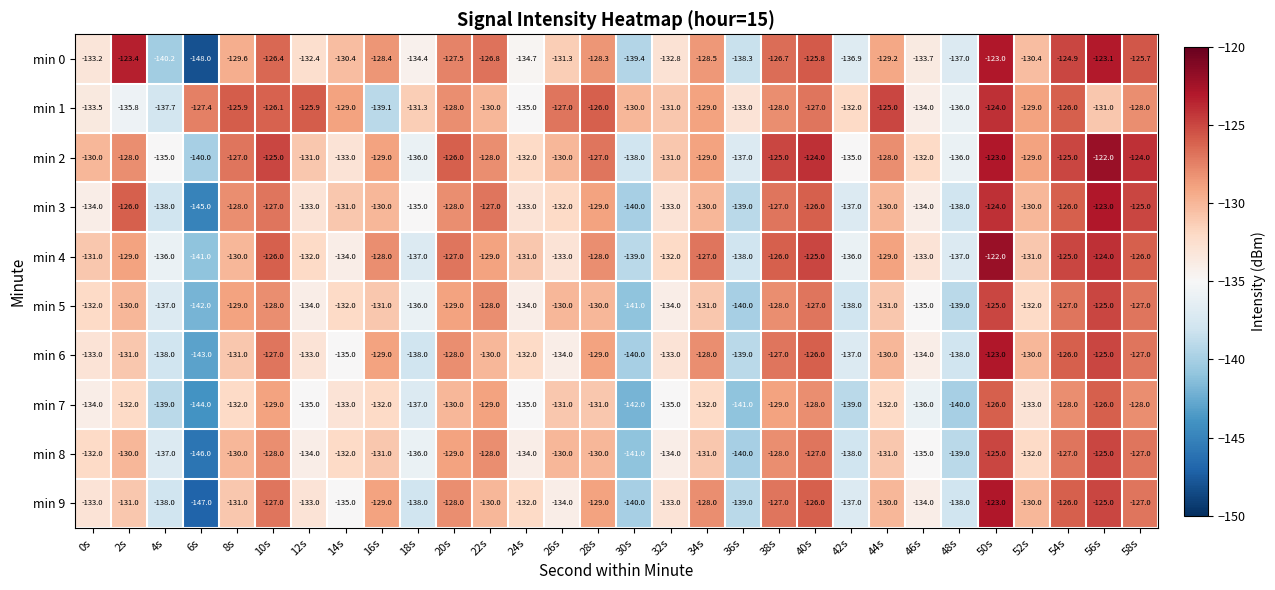

Is it true that min 2 equals -129.0 at 16s?

True